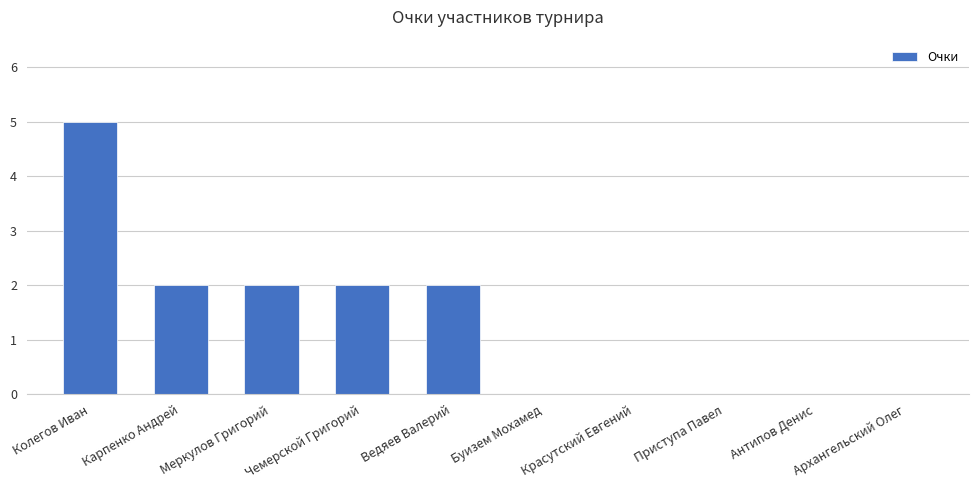

The chart shows a value of 2 at Колегов Иван. True or false?

False